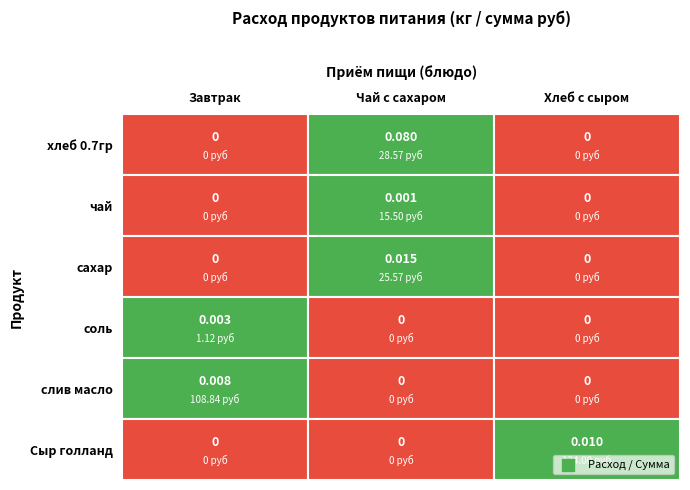

List the labels in order of сахар value, smallest first.

0, 2, 1